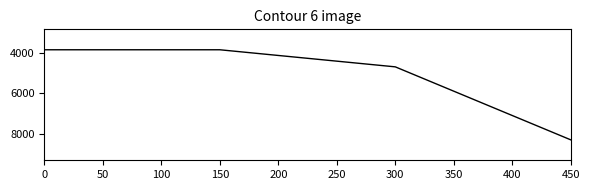

Is it true that the value at 0 is 6683?

False